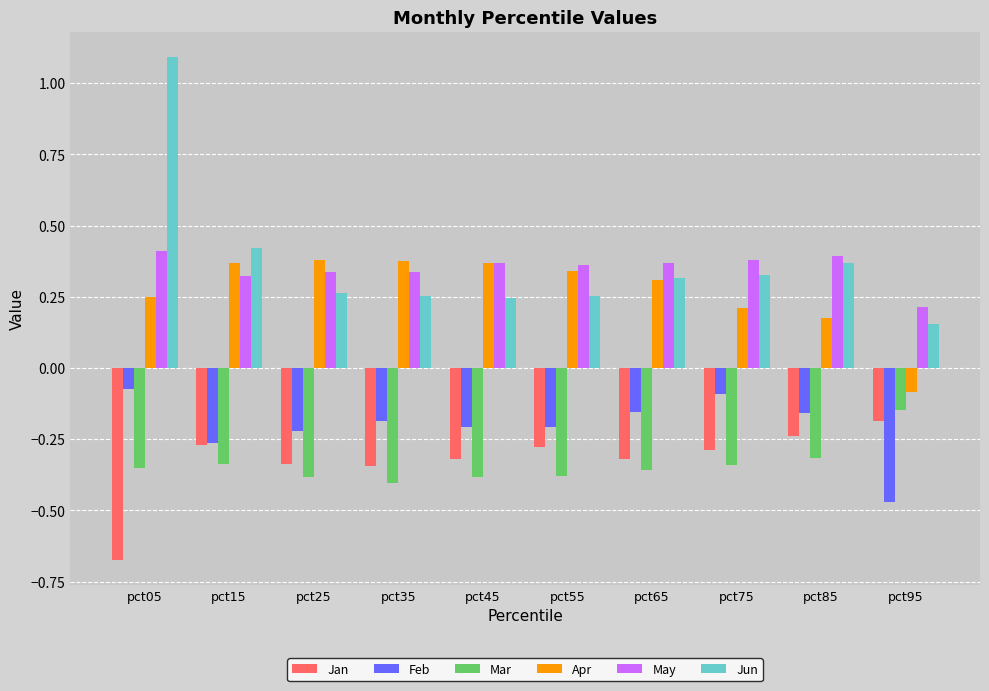

Are the bars grouped side by side (vs. stacked)?

Yes